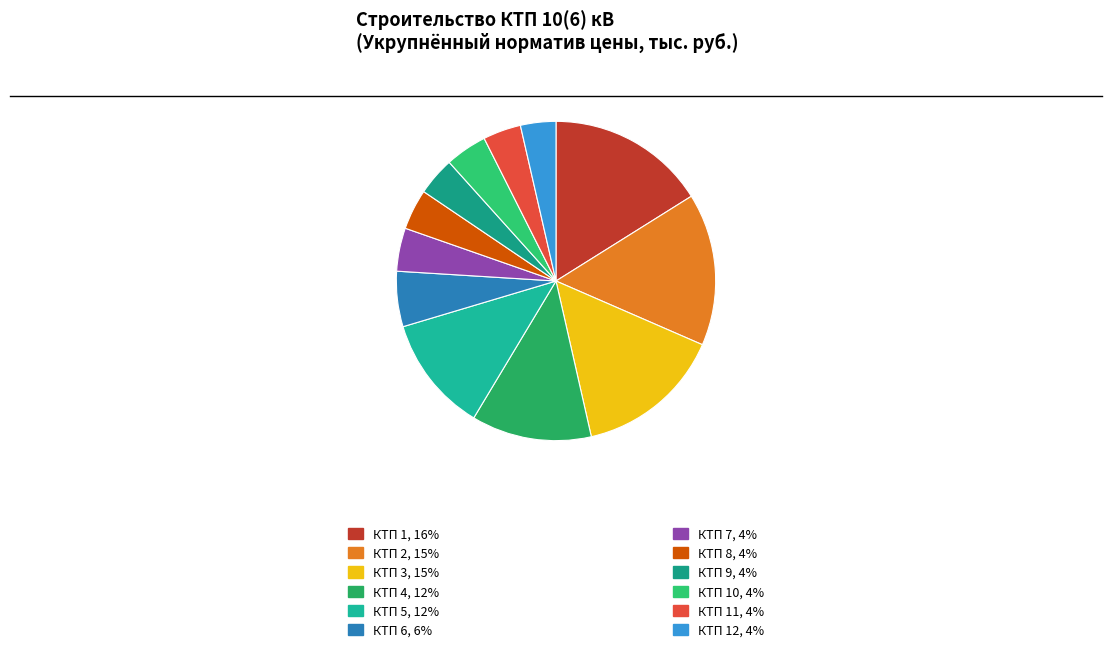

Rank the categories by value from lowest to highest.

КТП 12, КТП 11, КТП 9, КТП 8, КТП 10, КТП 7, КТП 6, КТП 5, КТП 4, КТП 3, КТП 2, КТП 1